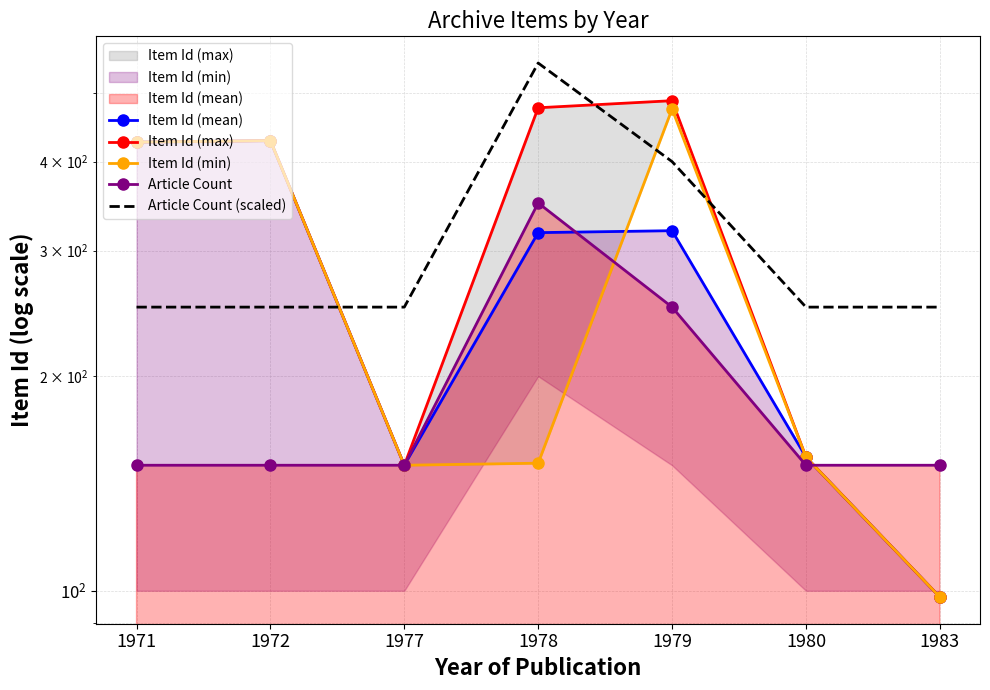

What is the maximum value for Item Id (max)?

487